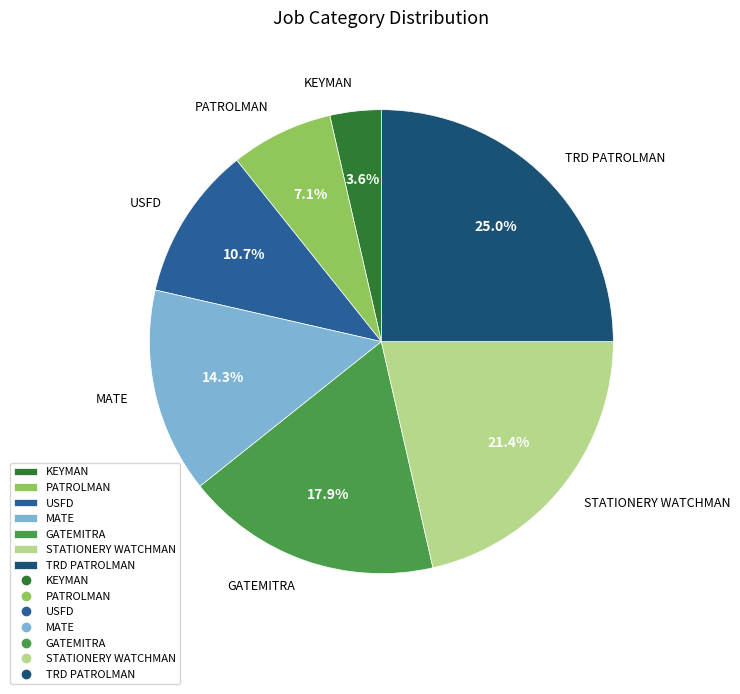

Is there a majority slice in this chart?

No